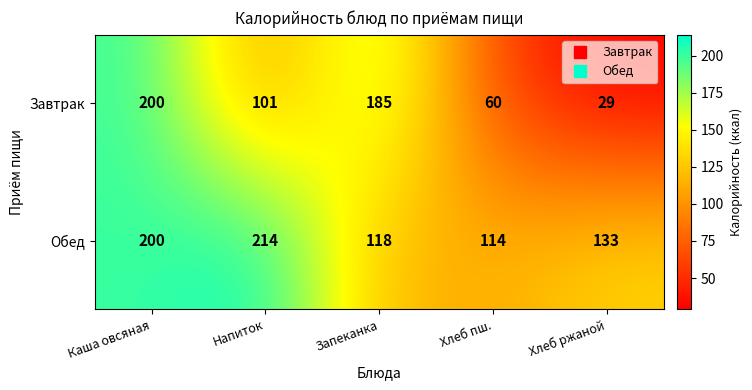

What is the average value of the Завтрак series?

115